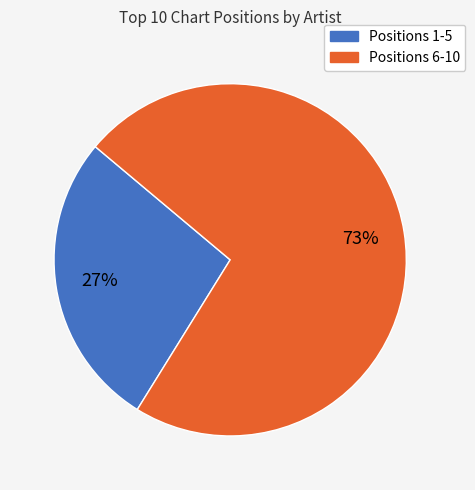

Is there a majority slice in this chart?

Yes